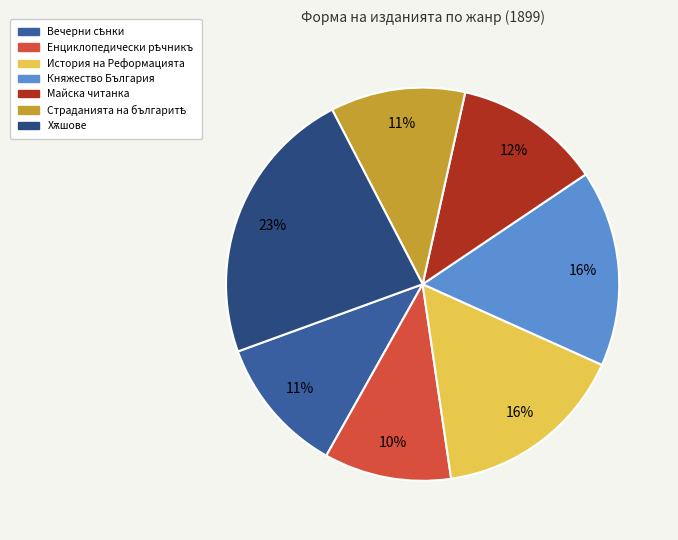

Is there a majority slice in this chart?

No